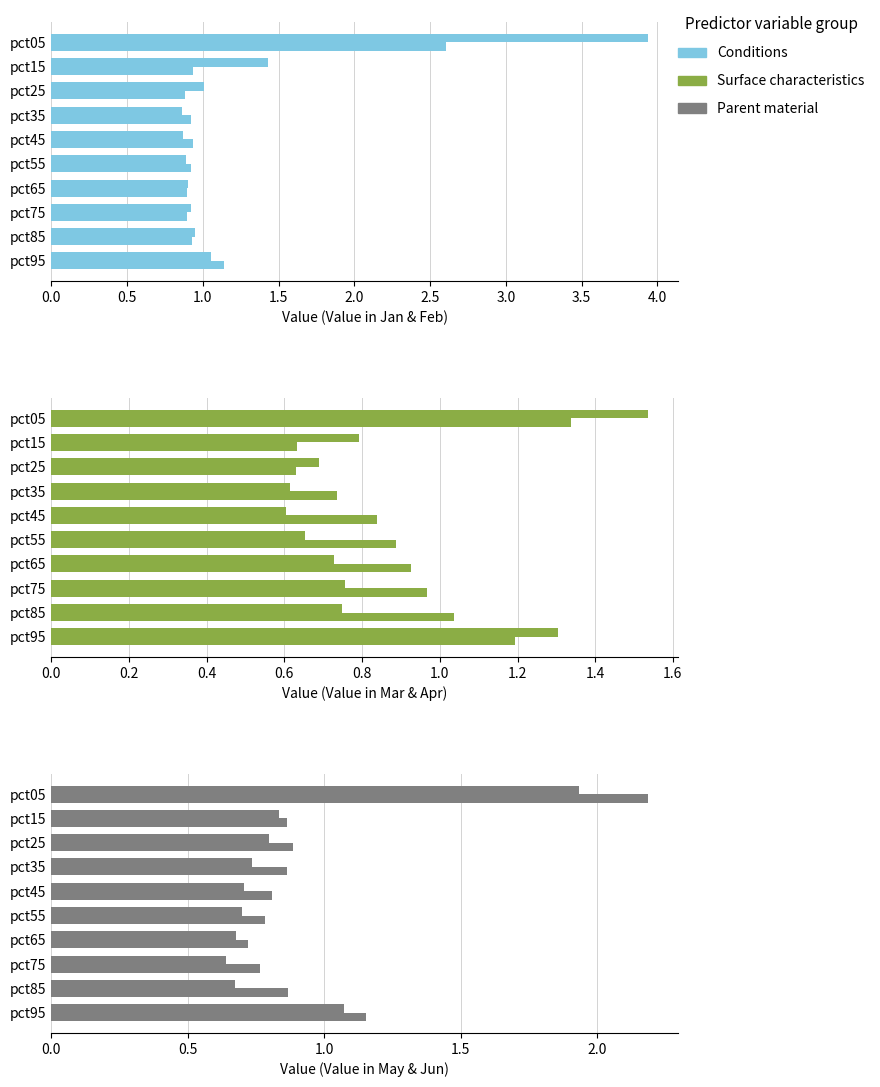

Between pct15 and pct45, which is larger?

pct15